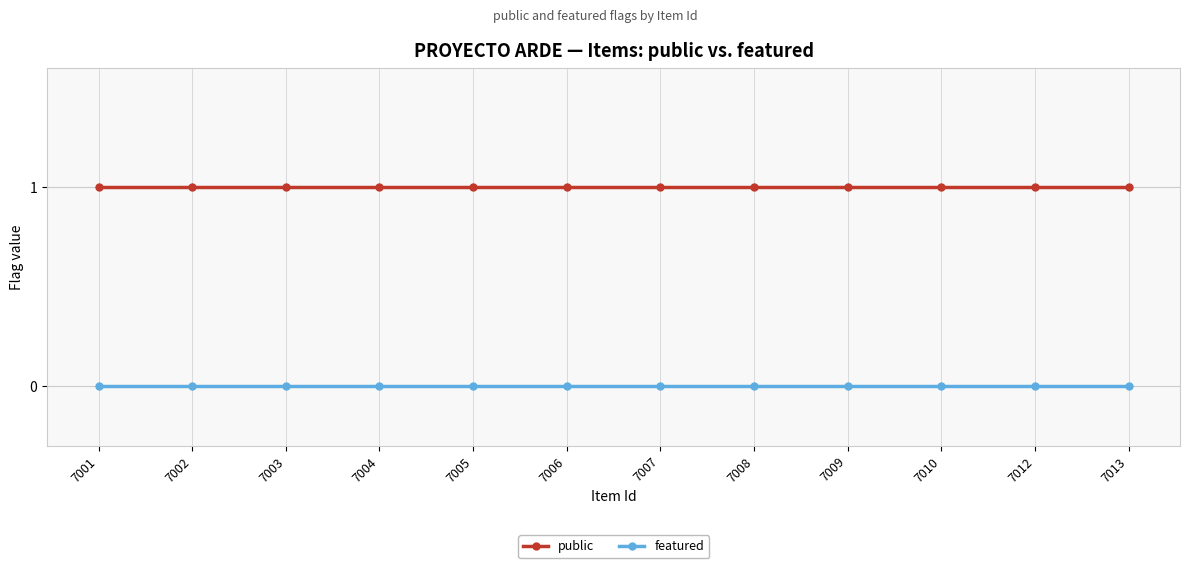

True or false: public and featured cross at least once.

False